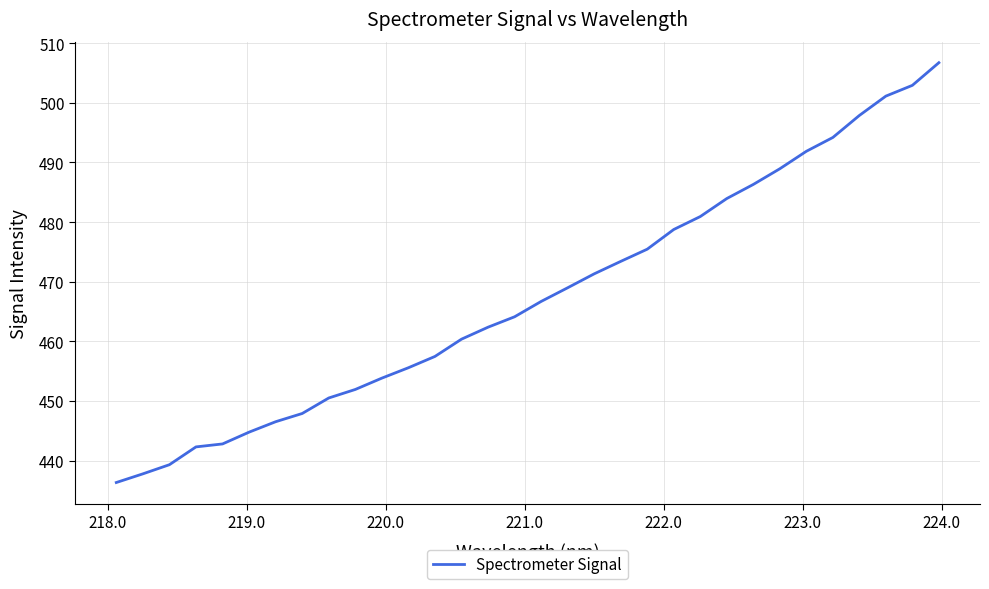

Reading right to left, transcribe all the data shown in this chart.

506.7	502.9	501.1	497.9	494.2	491.9	488.9	486.3	484.0	480.9	478.8	475.5	473.4	471.3	469.0	466.7	464.1	462.4	460.4	457.5	455.6	453.8	451.9	450.5	447.9	446.5	444.8	442.8	442.3	439.3	437.8	436.3